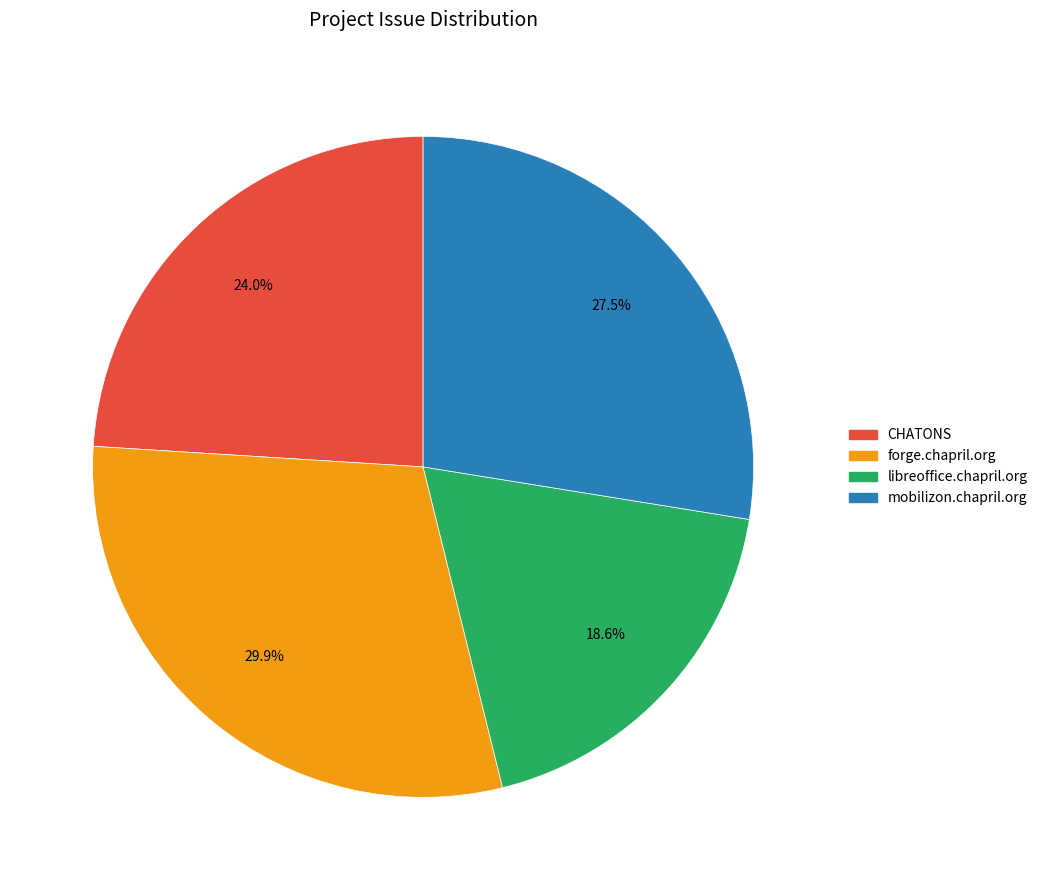

Rank the categories by value from highest to lowest.

forge.chapril.org, mobilizon.chapril.org, CHATONS, libreoffice.chapril.org